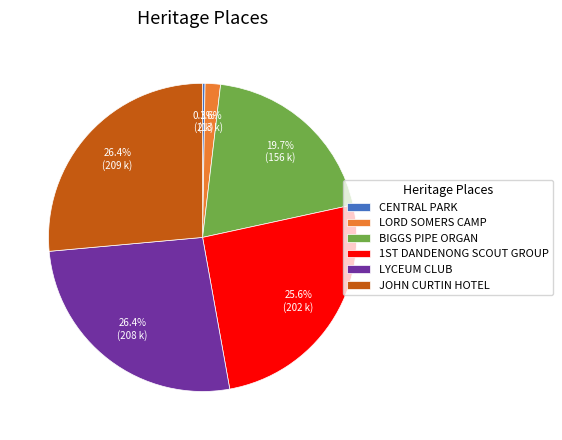

Is there a majority slice in this chart?

No